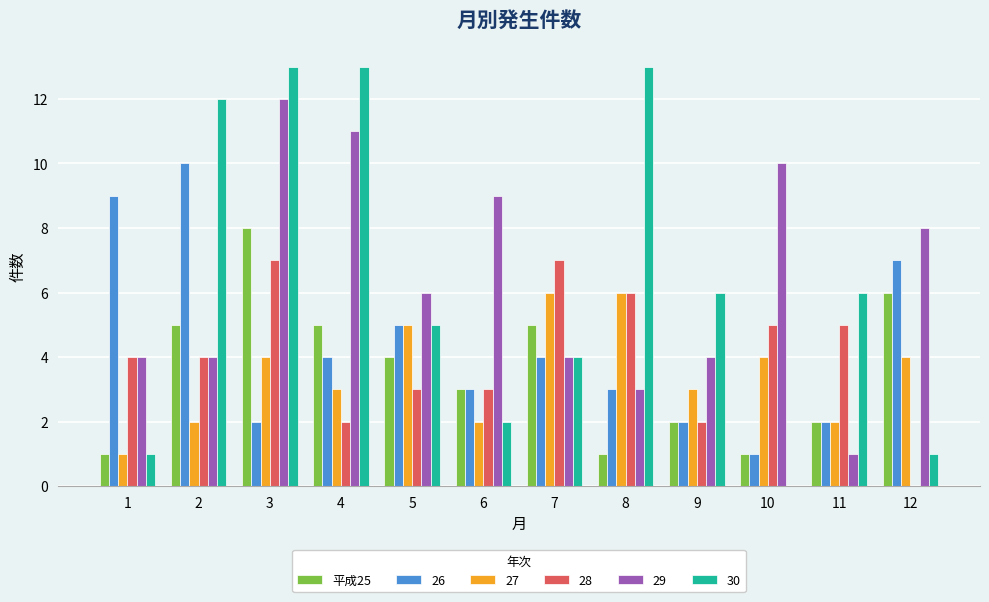

At which category is the sum across all series the highest?

3